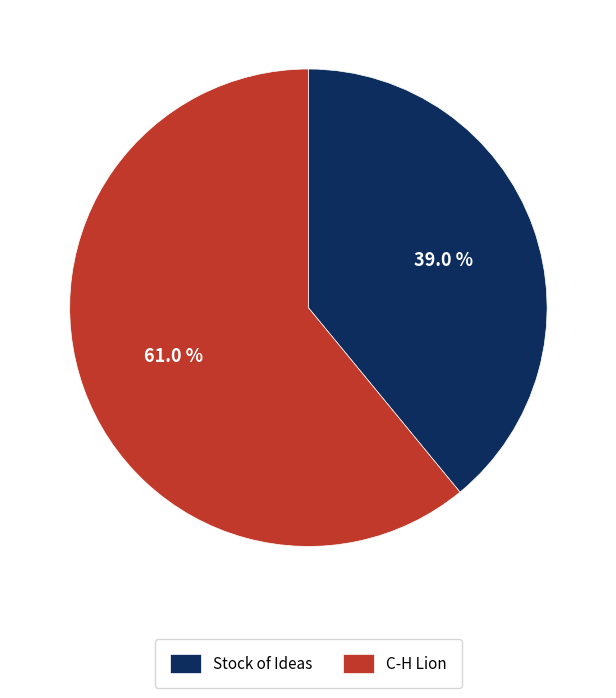

Combined, what portion of the pie is C-H Lion and Stock of Ideas?

100.0%